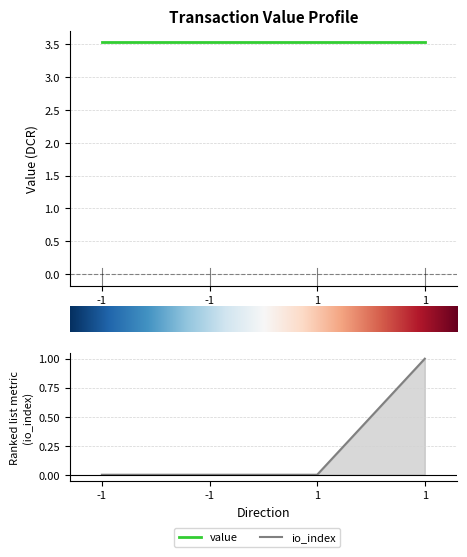

At which category does the chart reach its minimum across all series?

-1